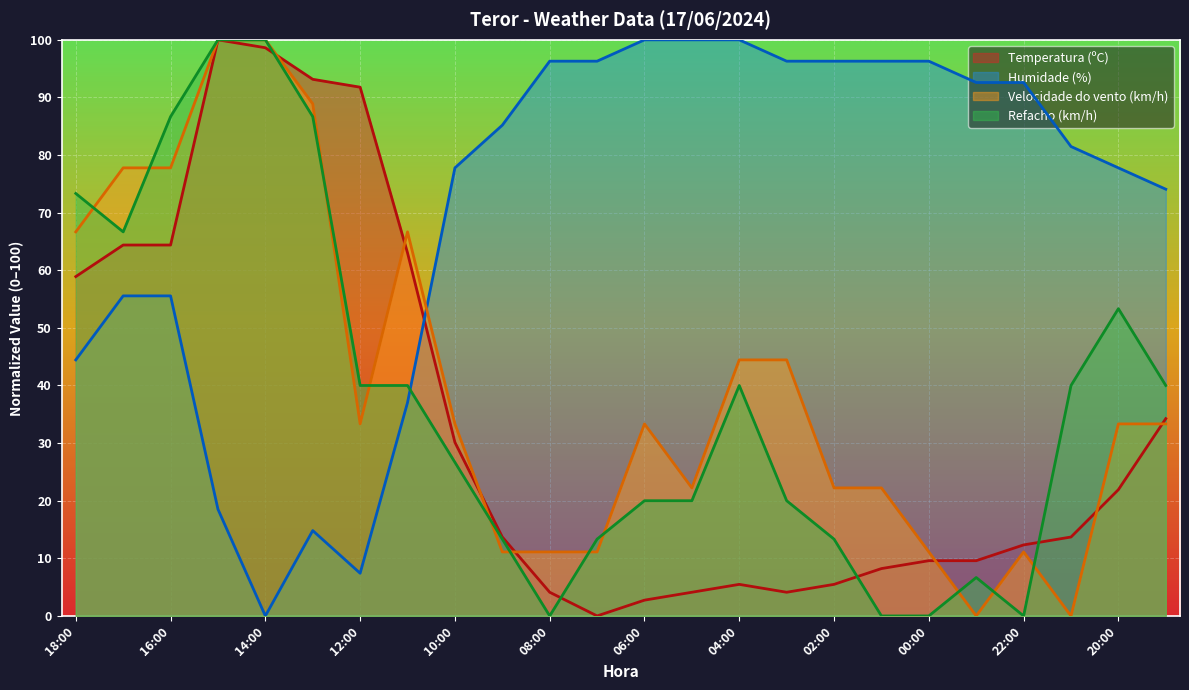

True or false: Refacho (km/h) has a value of 53.3 at 20:00.

True